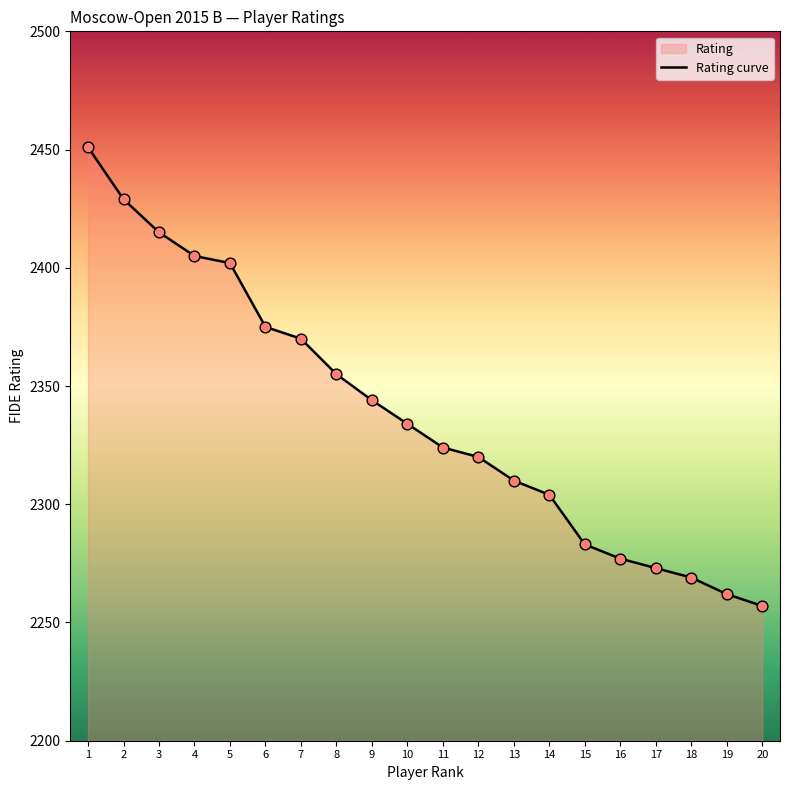

Which has a higher value, 20 or 19?

19